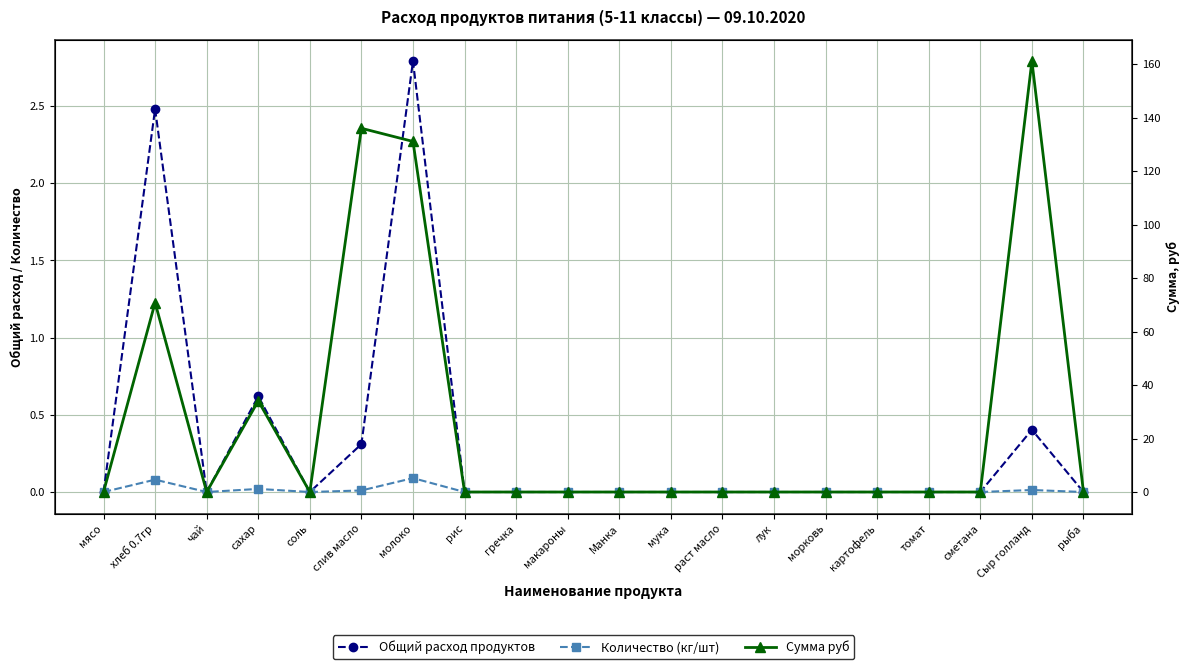

True or false: Общий расход продуктов and Сумма руб cross at least once.

False